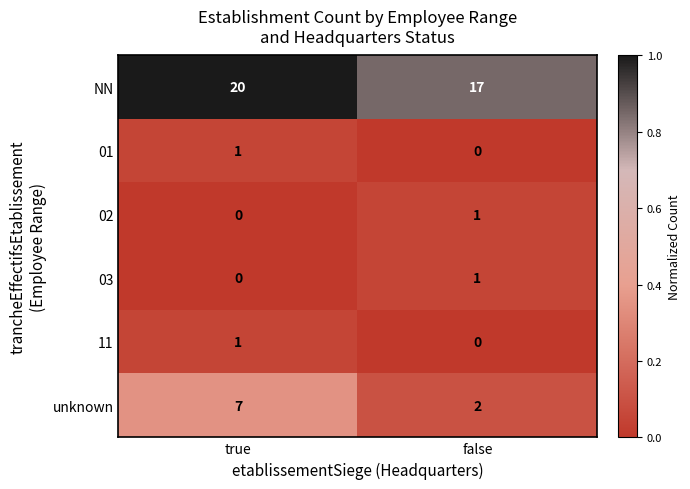

Reading left to right, transcribe all the data shown in this chart.

NN: 20	17
01: 1	0
02: 0	1
03: 0	1
11: 1	0
unknown: 7	2